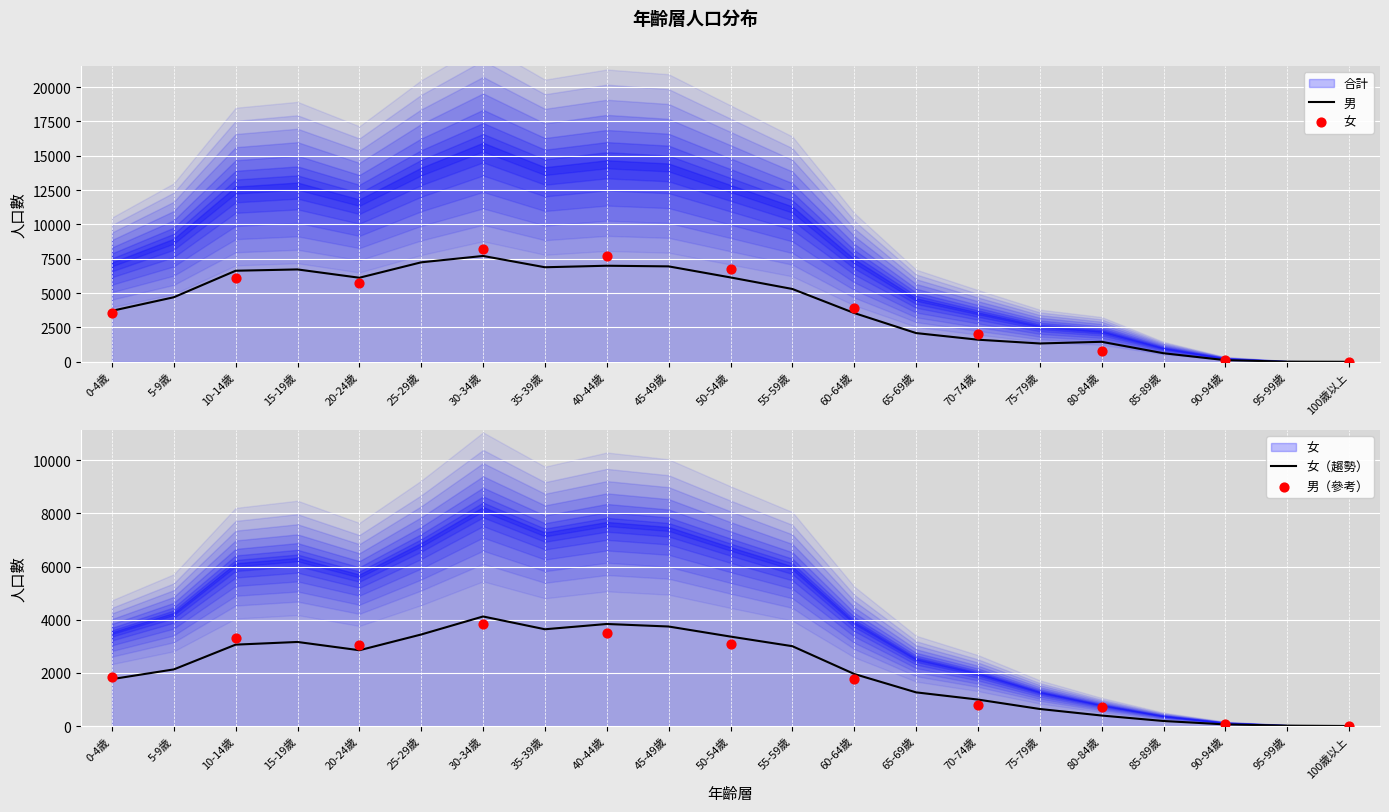

At which category is the sum across all series the highest?

30-34歲